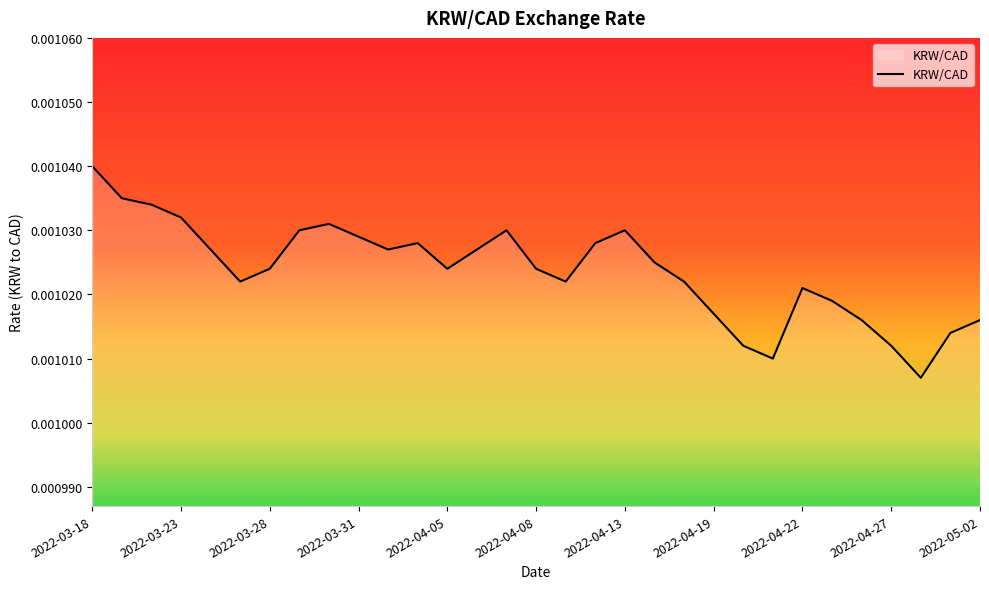

Does the chart display data point markers on the line(s)?

No